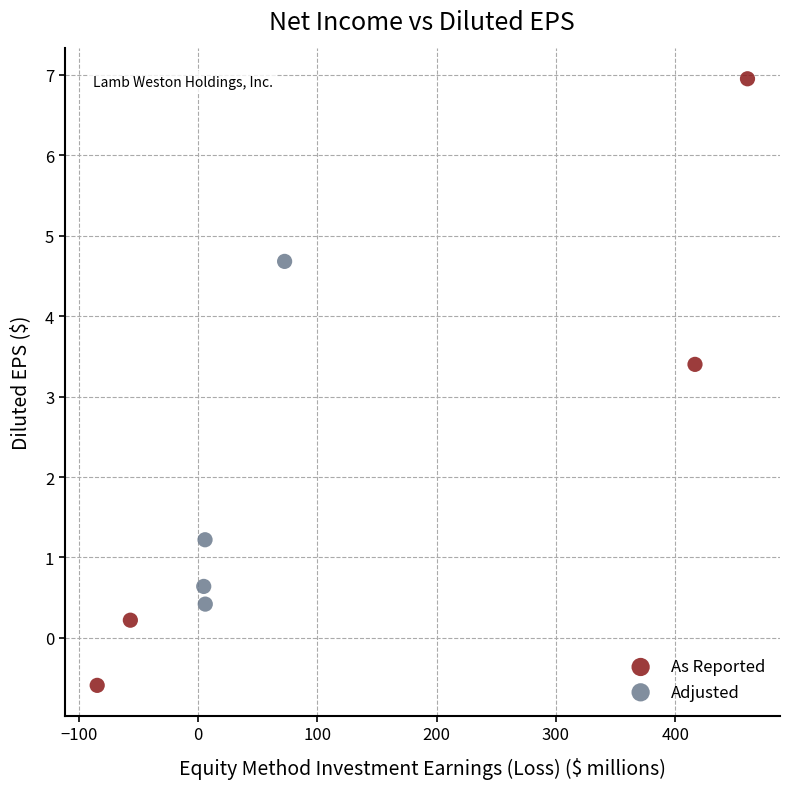

Which series reaches the minimum Y coordinate?

As Reported